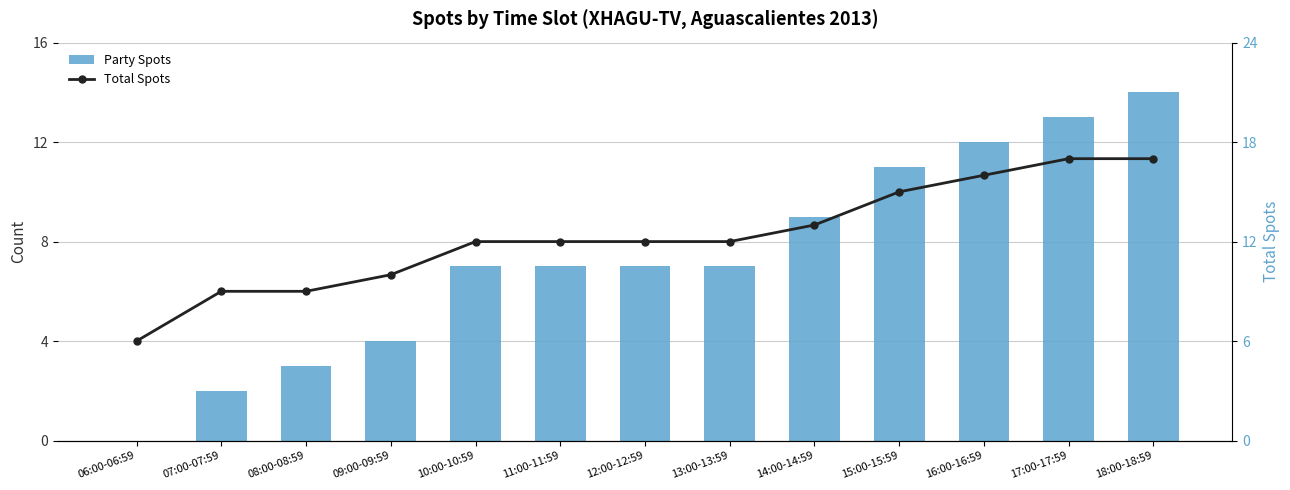

What is the average value of the Party Spots series?

7